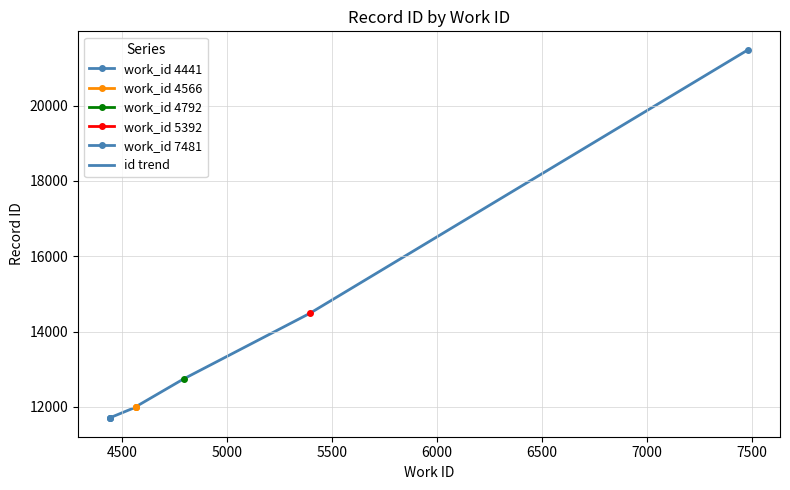

True or false: the data has more than 0 interior local peaks.

False